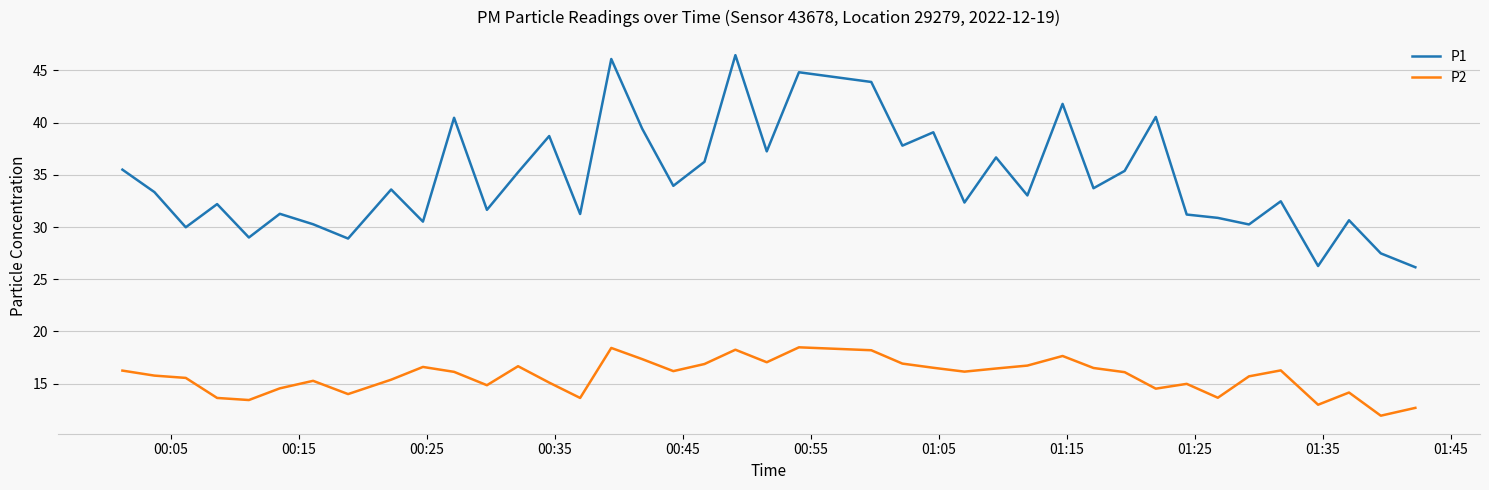

What is the difference between the maximum and minimum values in the P1 series?

20.3